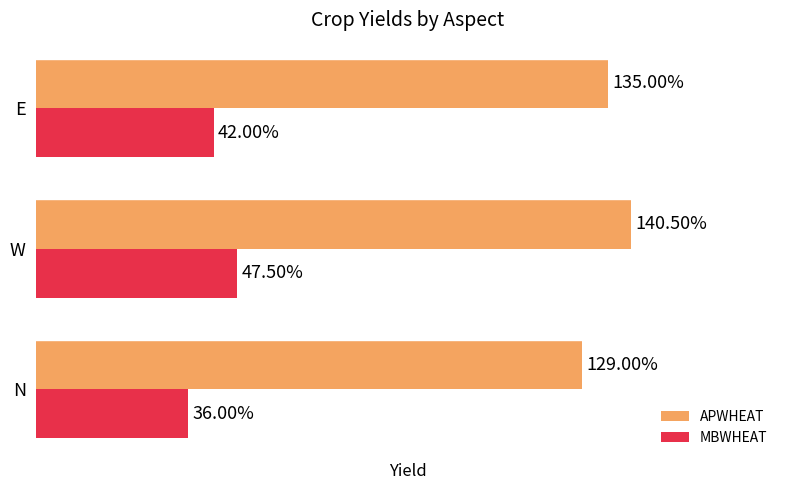

Is the value of MBWHEAT at N greater than the value of APWHEAT at N?

No